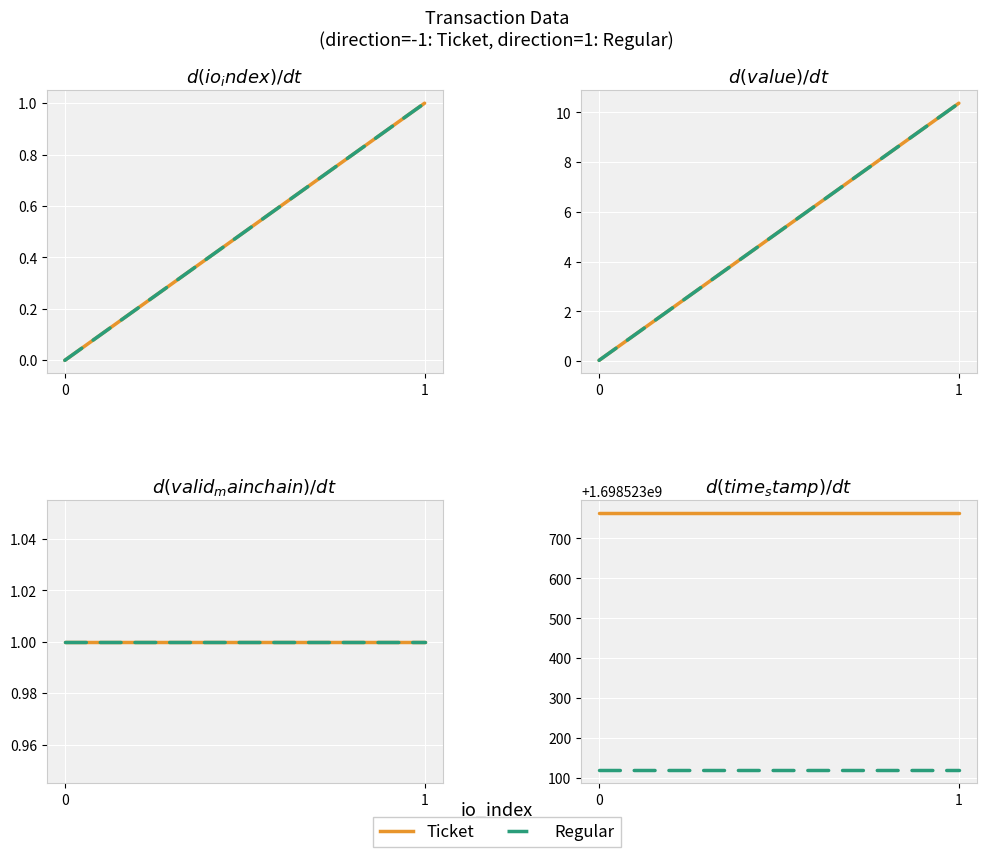

What is the difference between the second highest and minimum values in the time_stamp series?

644.0